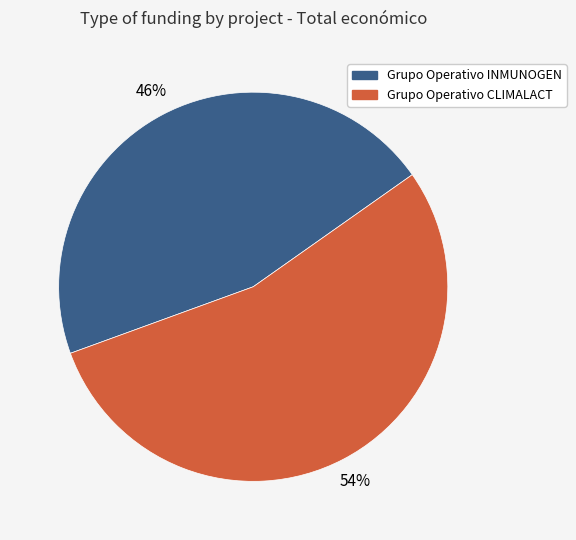

Combined, do Grupo Operativo INMUNOGEN and Grupo Operativo CLIMALACT account for over 50%?

Yes